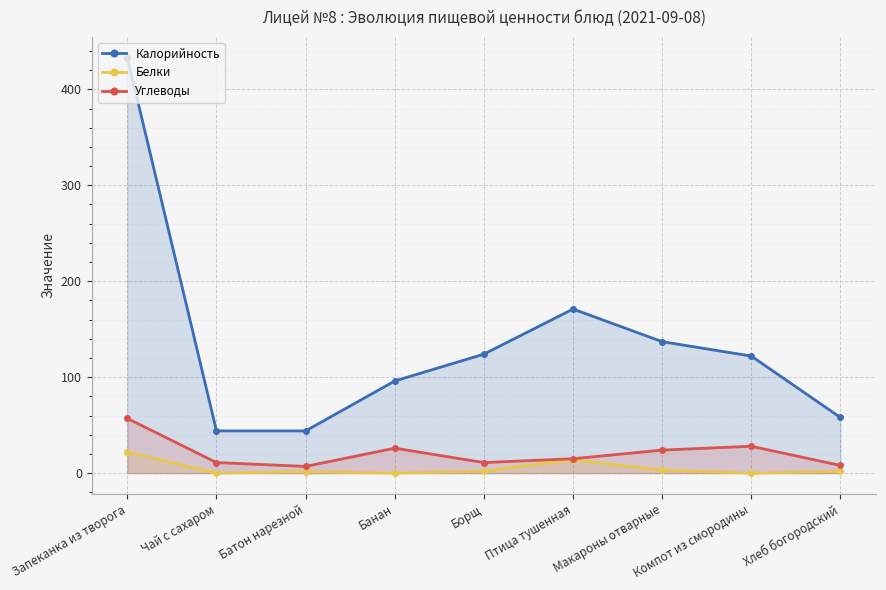

The Белки series shows 22.0 at Запеканка из творога. True or false?

True